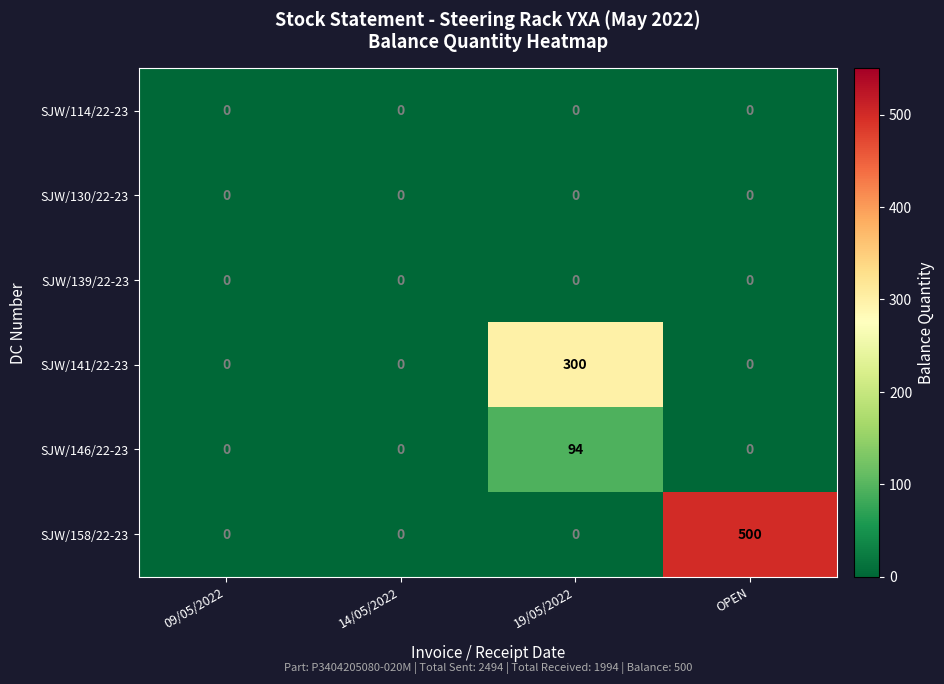

What is the difference between the SJW/158/22-23 values at 09/05/2022 and OPEN?

500